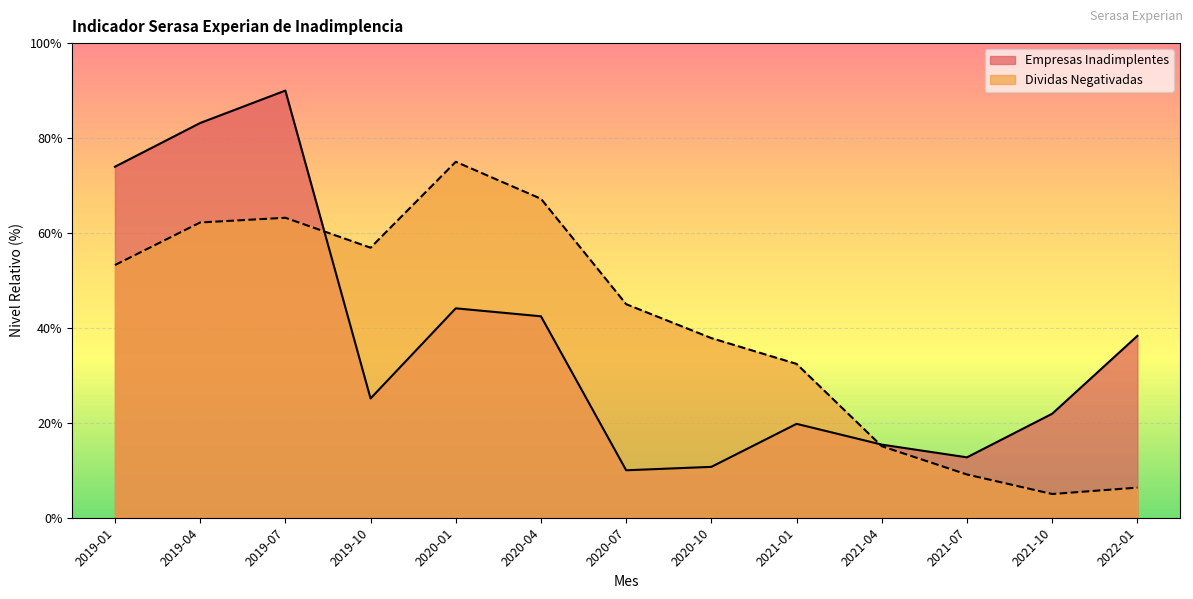

At which category is the sum across all series the highest?

2019-07